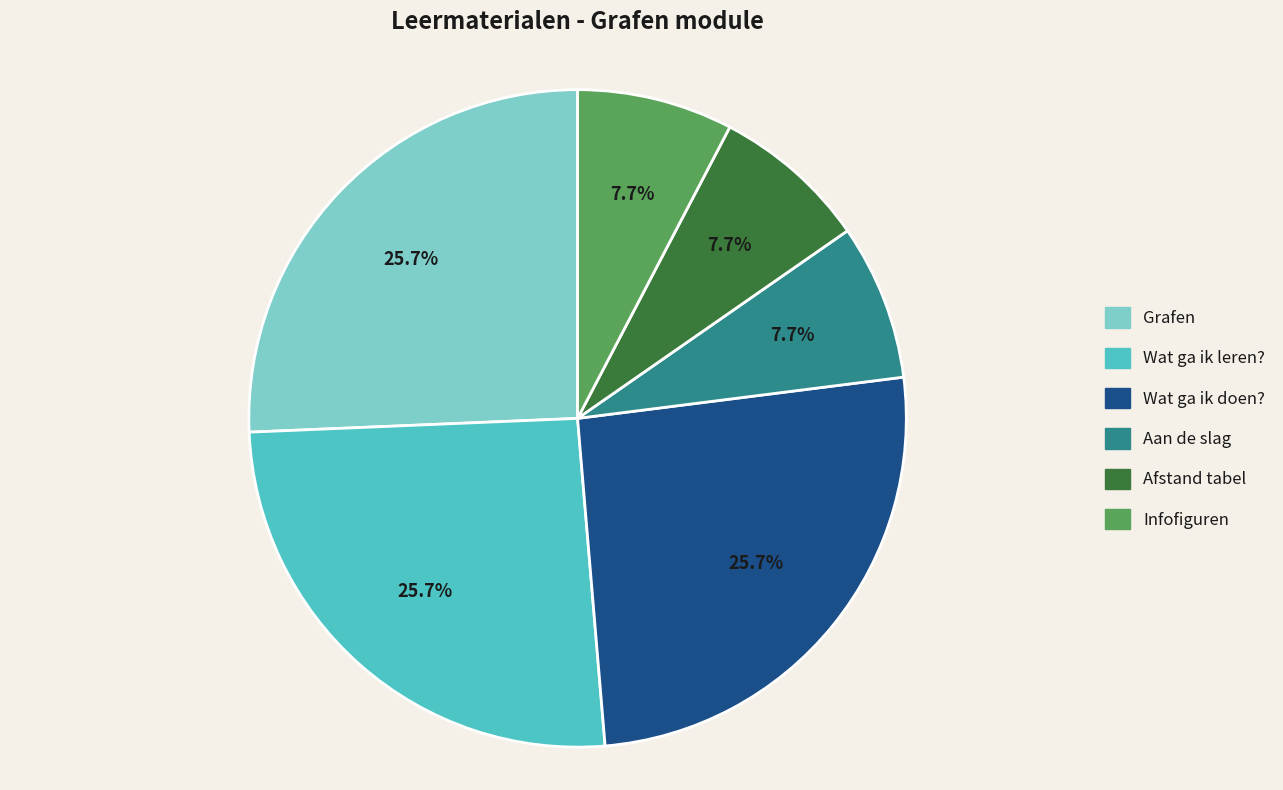

Is there a majority slice in this chart?

No